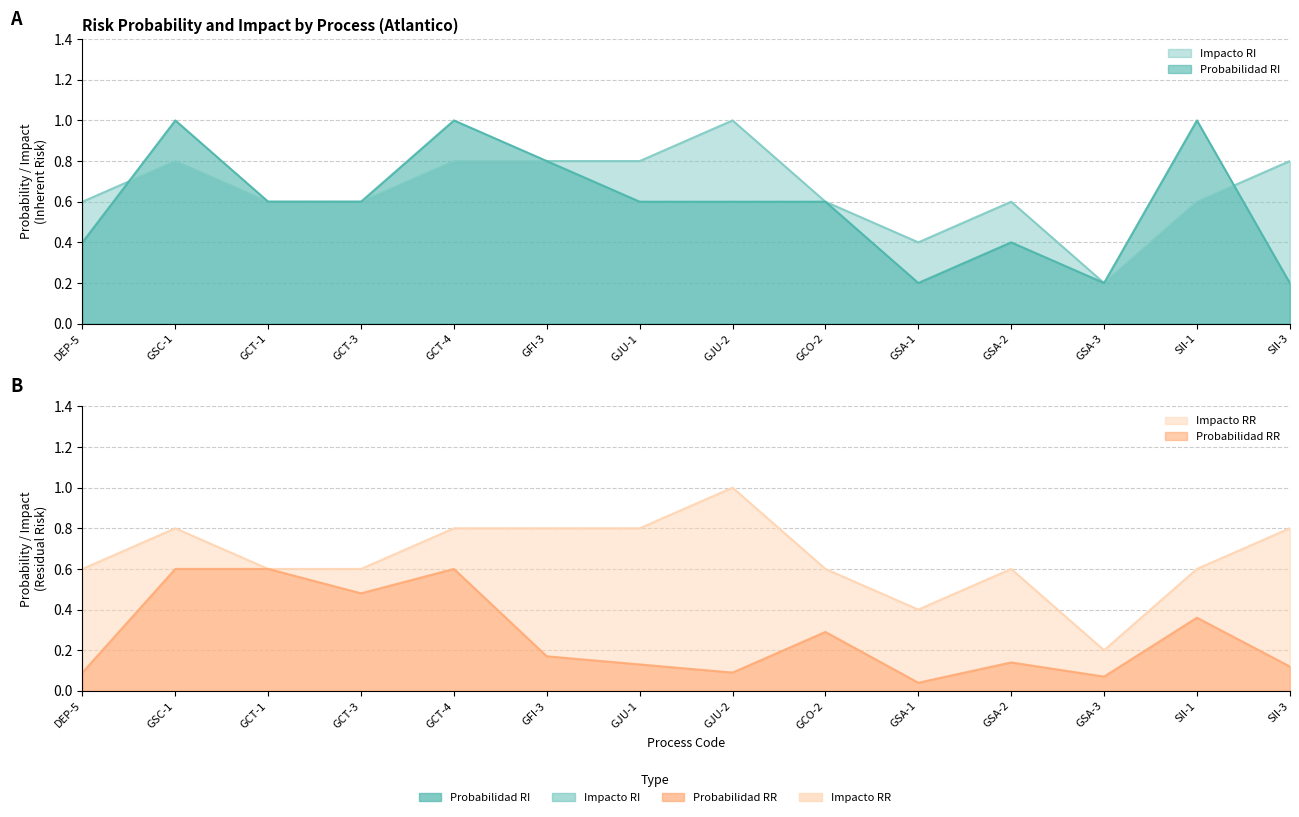

True or false: Impacto RR and Impacto RI cross at least once.

False